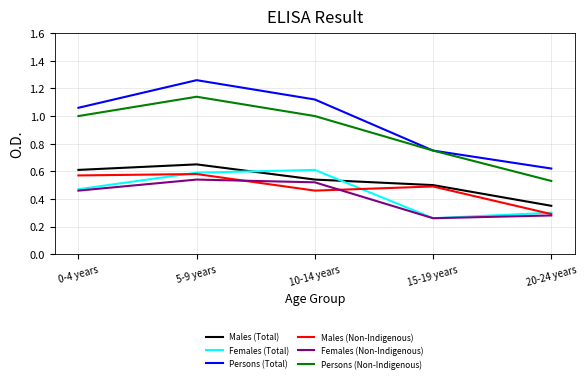

Which series has the largest range (max minus min)?

Persons (Total)